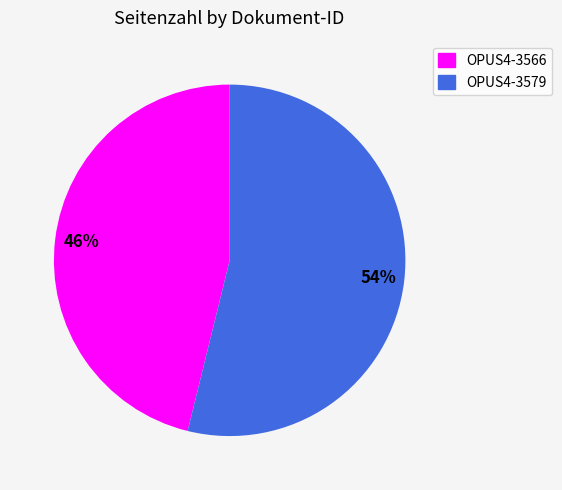

To the nearest percent, what is the difference between the largest and smallest slice percentages?

8%